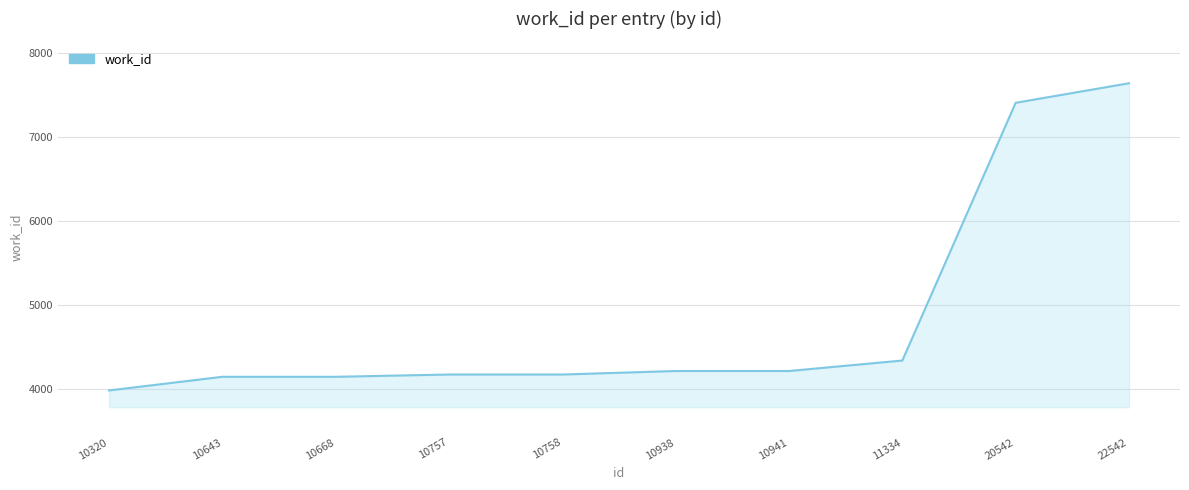

True or false: the data shows 1479 at 10757.

False